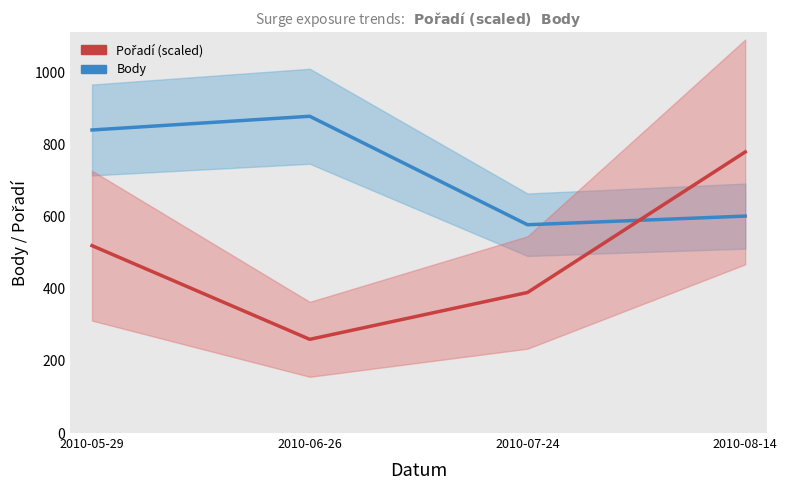

Where is the first local minimum for Body?

2010-07-24